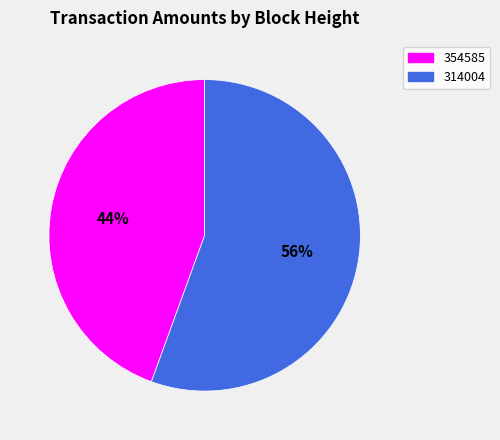

Combined, do 314004 and 354585 account for over 50%?

Yes